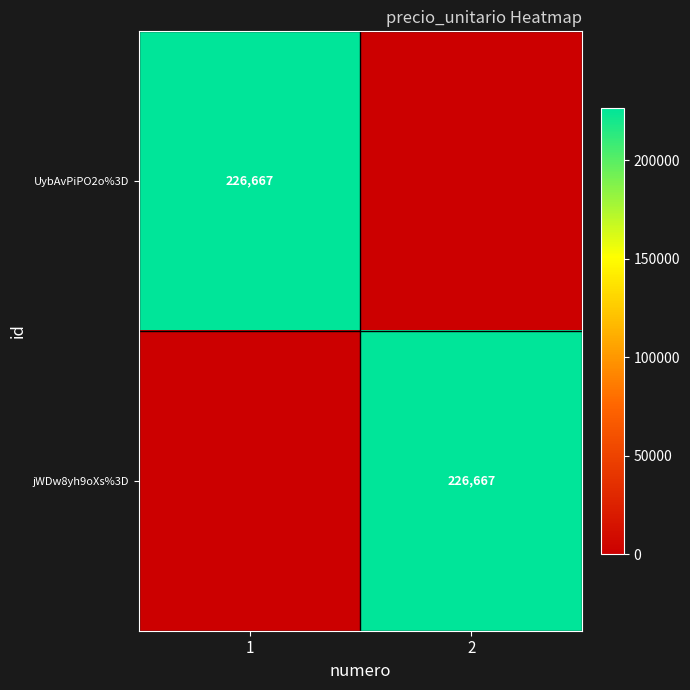

The UybAvPiPO2o%3D series shows 226667 at 1. True or false?

True